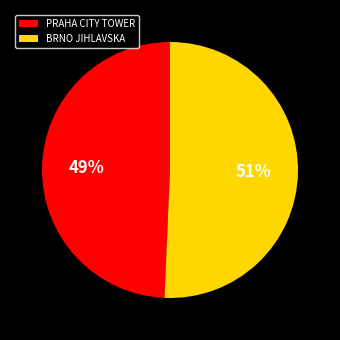

The BRNO JIHLAVSKA slice represents 51% of the pie. True or false?

True